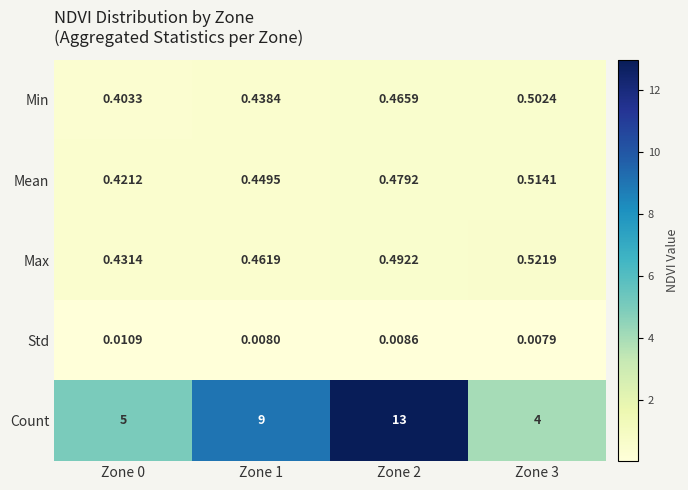

Which series changed the most between Zone 0 and Zone 2?

Count